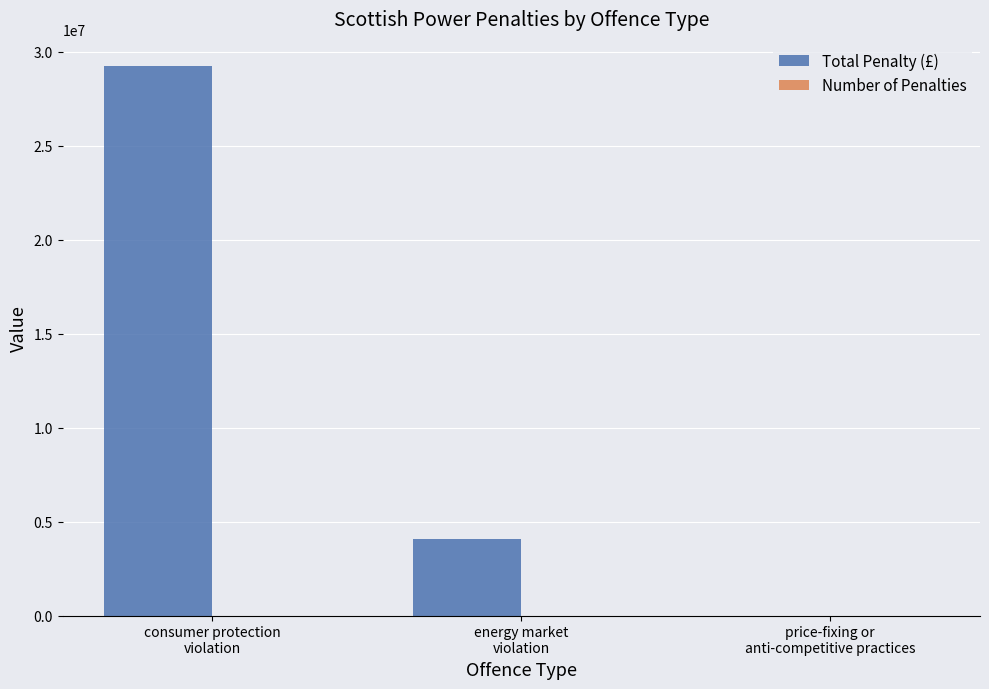

Which series has the largest total across all categories?

Total Penalty (£)